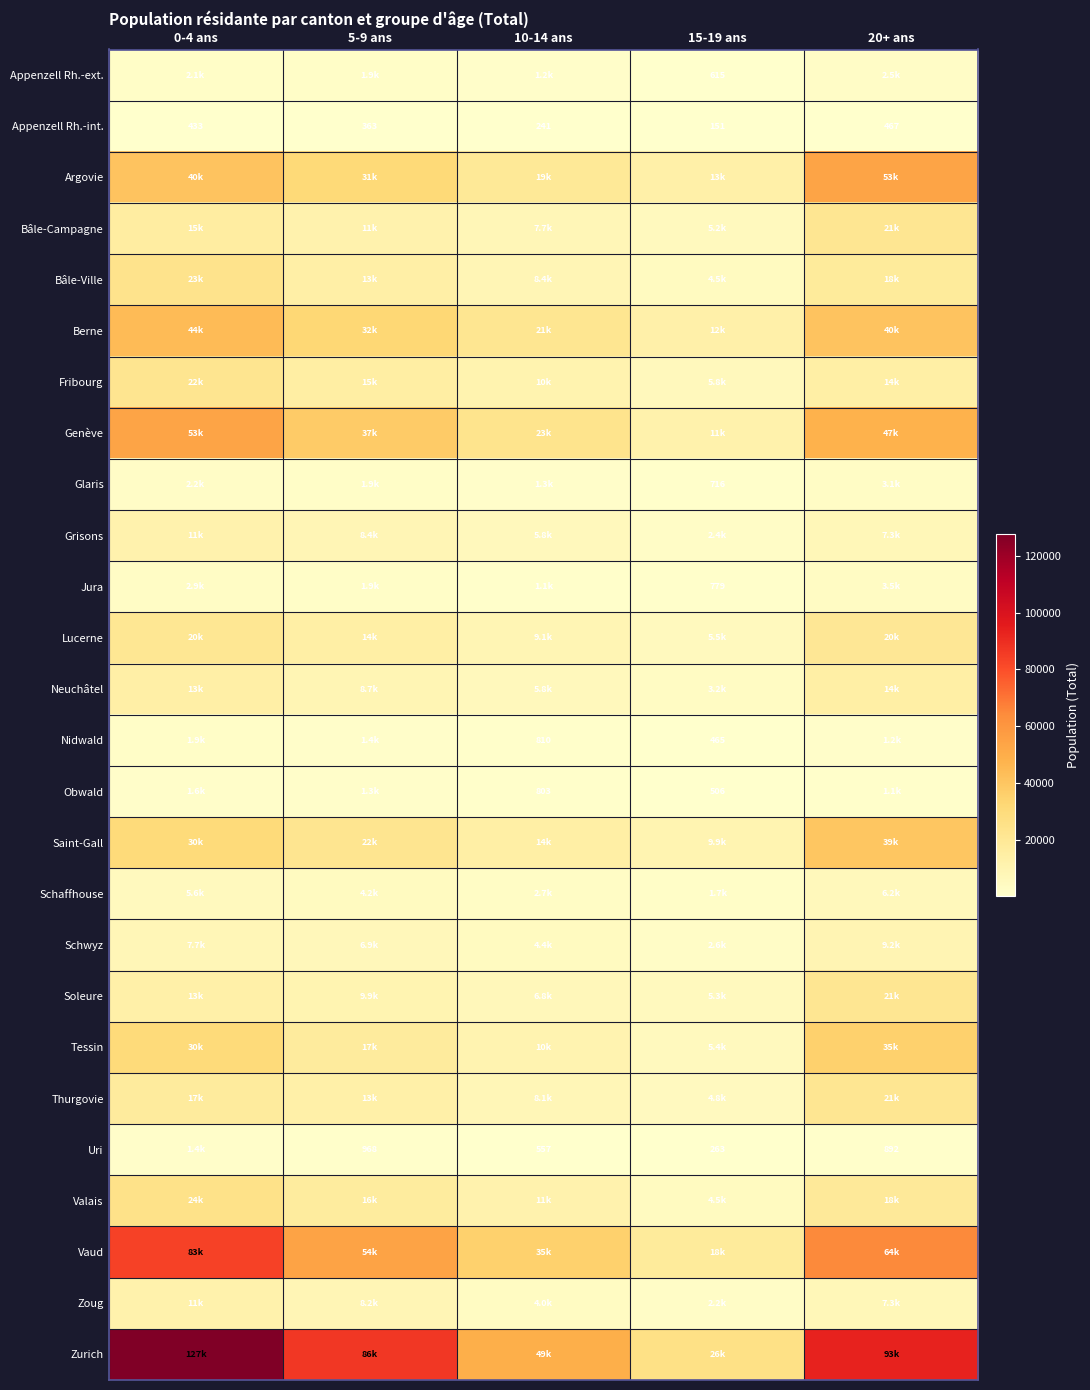

The Appenzell Rh.-int. series shows 349 at 10-14 ans. True or false?

False